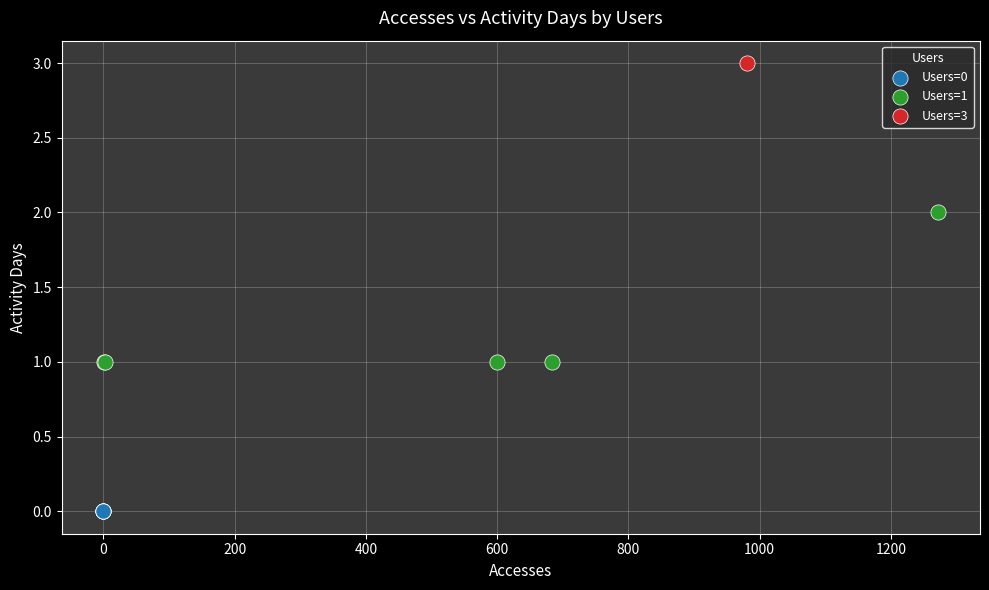

What are all the series names shown in the legend?

Users=0, Users=1, Users=3